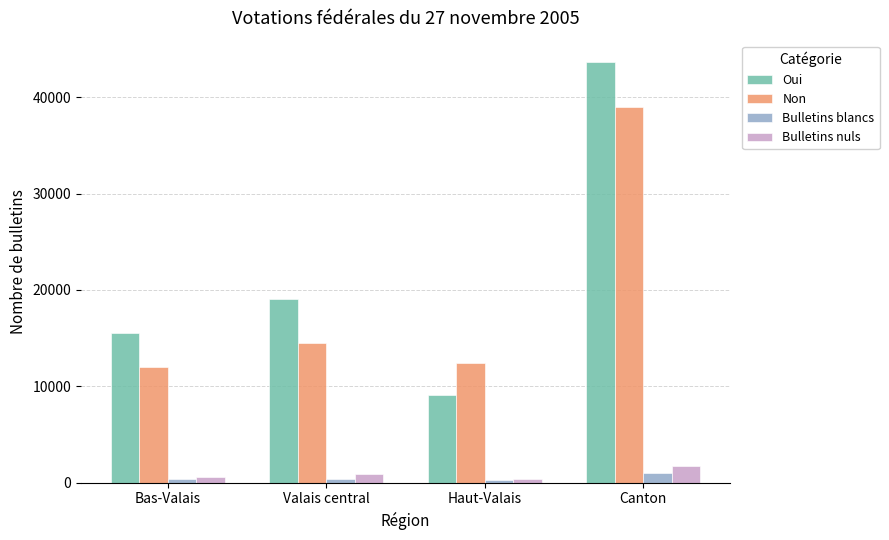

The Non series shows 12424 at Haut-Valais. True or false?

True